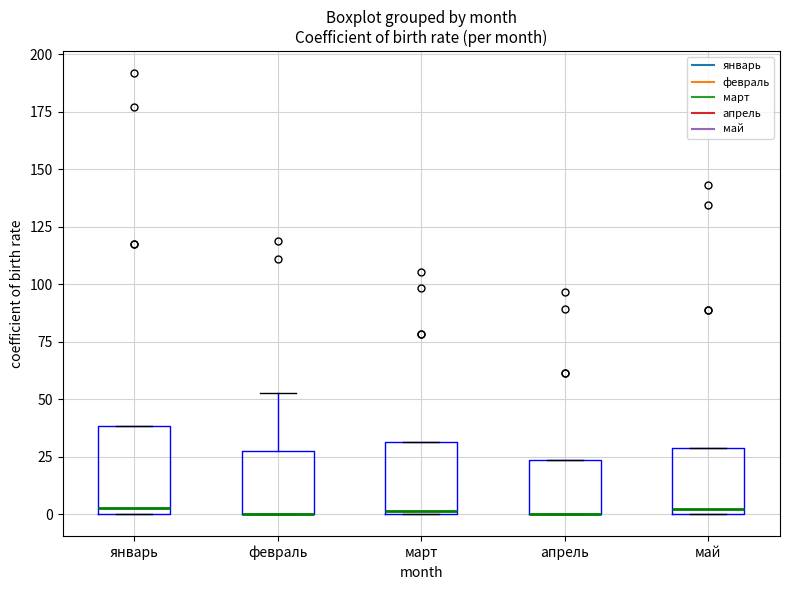

Where is the lower edge of the box for январь on the y-axis? The values are not printed on the chart, so give them approximately, as read against the axis.

0